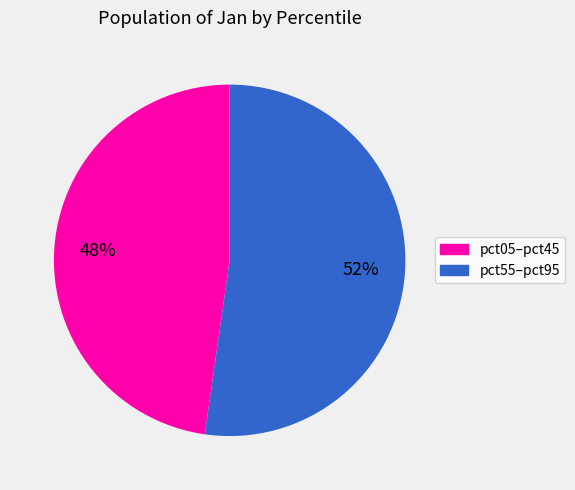

To the nearest percent, what is the average slice percentage?

50%